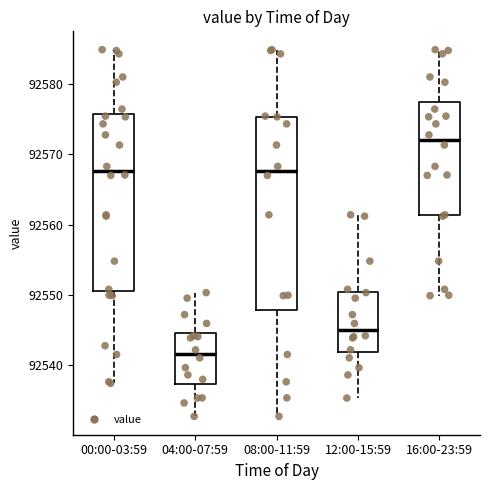

Where is the upper edge of the box for 00:00-03:59 on the y-axis? The values are not printed on the chart, so give them approximately, as read against the axis.

92576